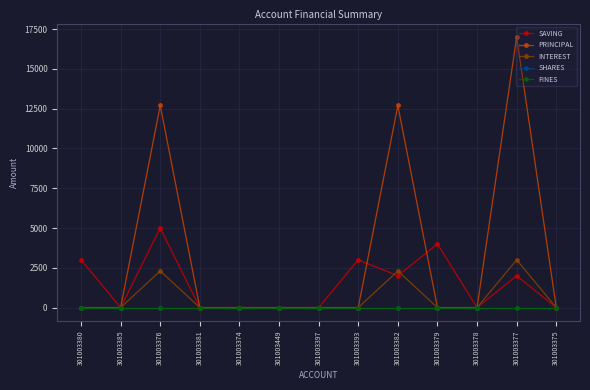

What is the label of the 8th point from the right?

301003449